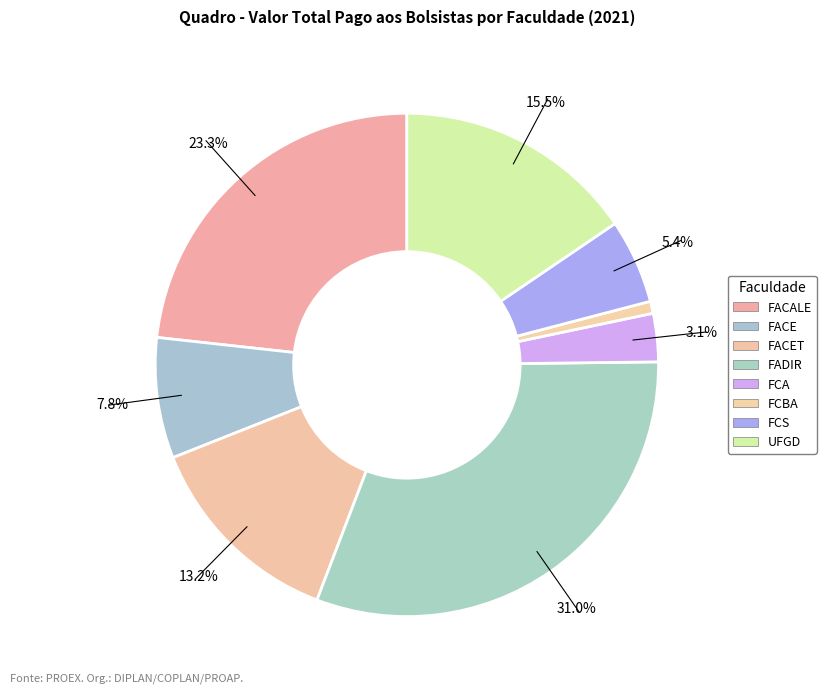

Count the number of slices in the pie.

8